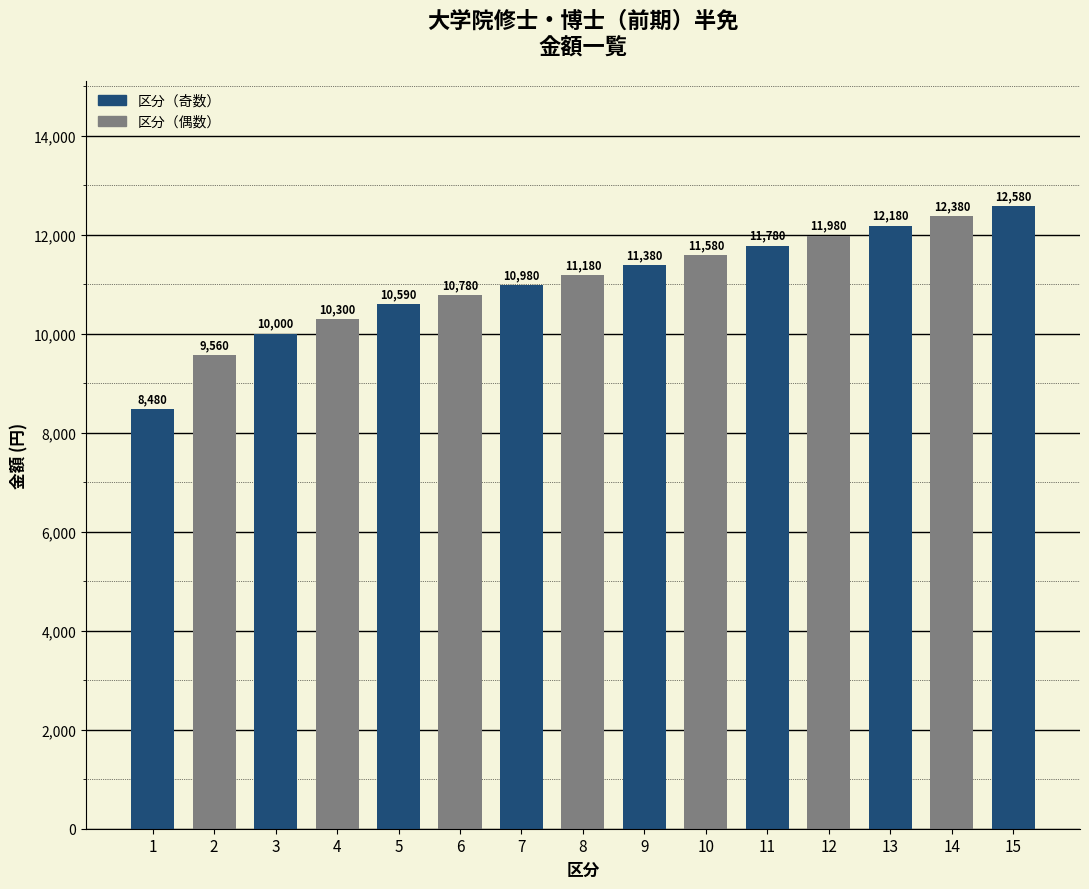

Between 8 and 15, which is larger?

15